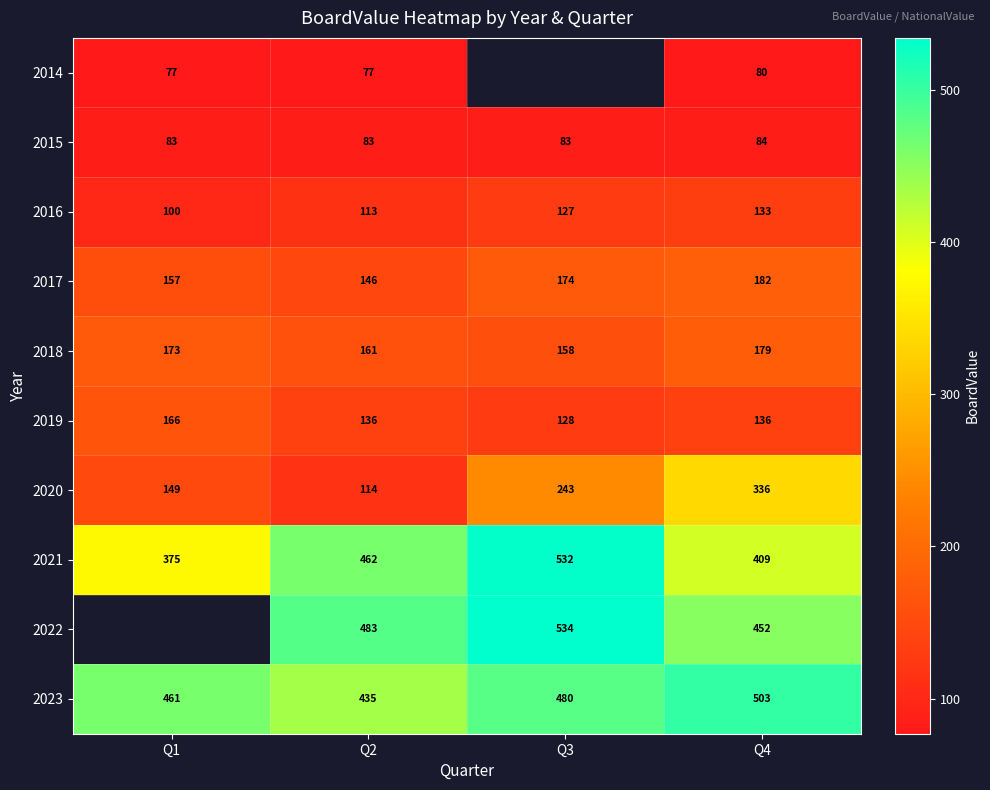

What is the sum of all 2017 values?

659